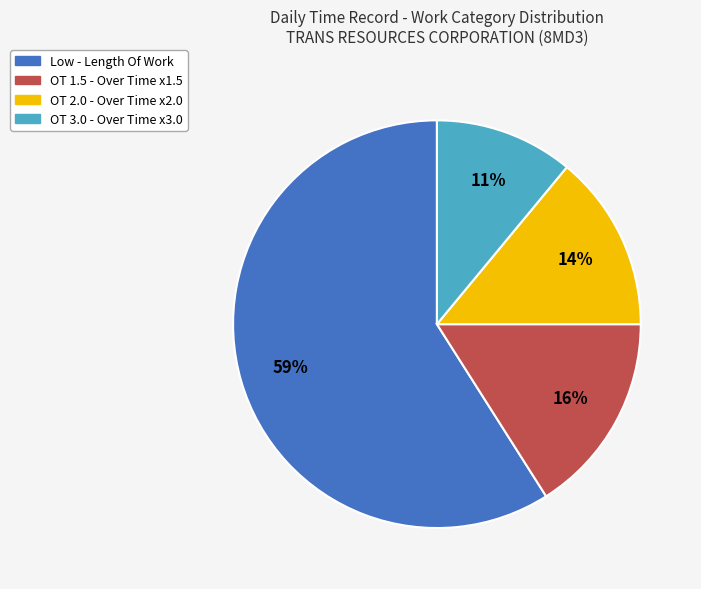

How many segments does this pie chart have?

4